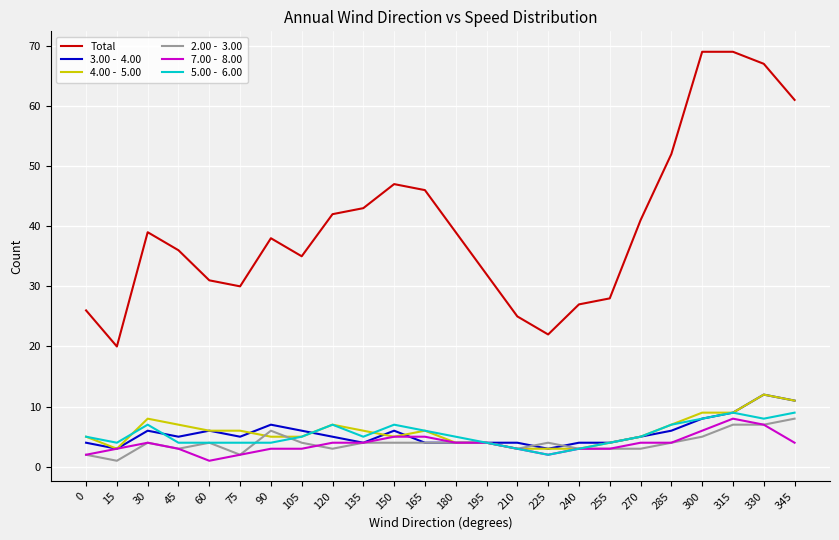

What is the greatest value displayed?

69